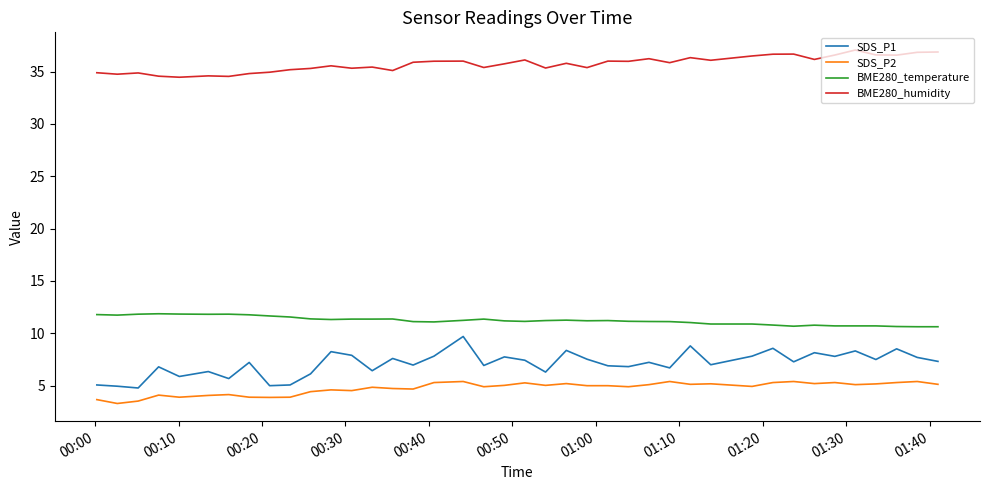

How many lines are shown in the chart?

4